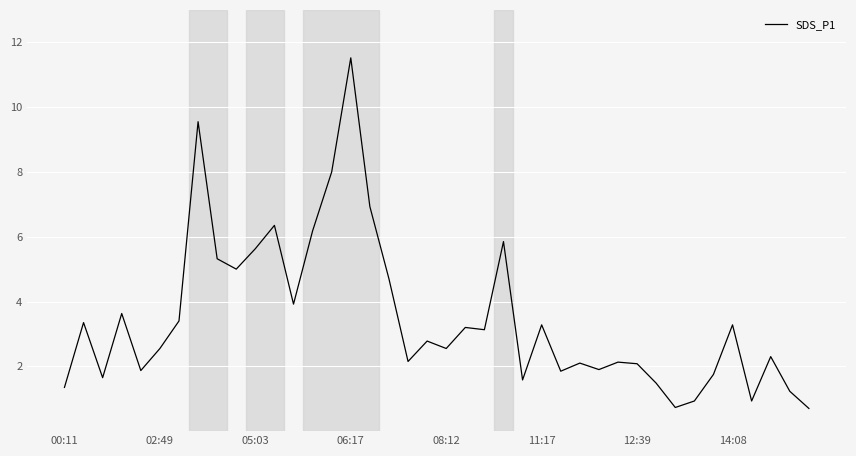

What is the greatest value displayed?

11.5